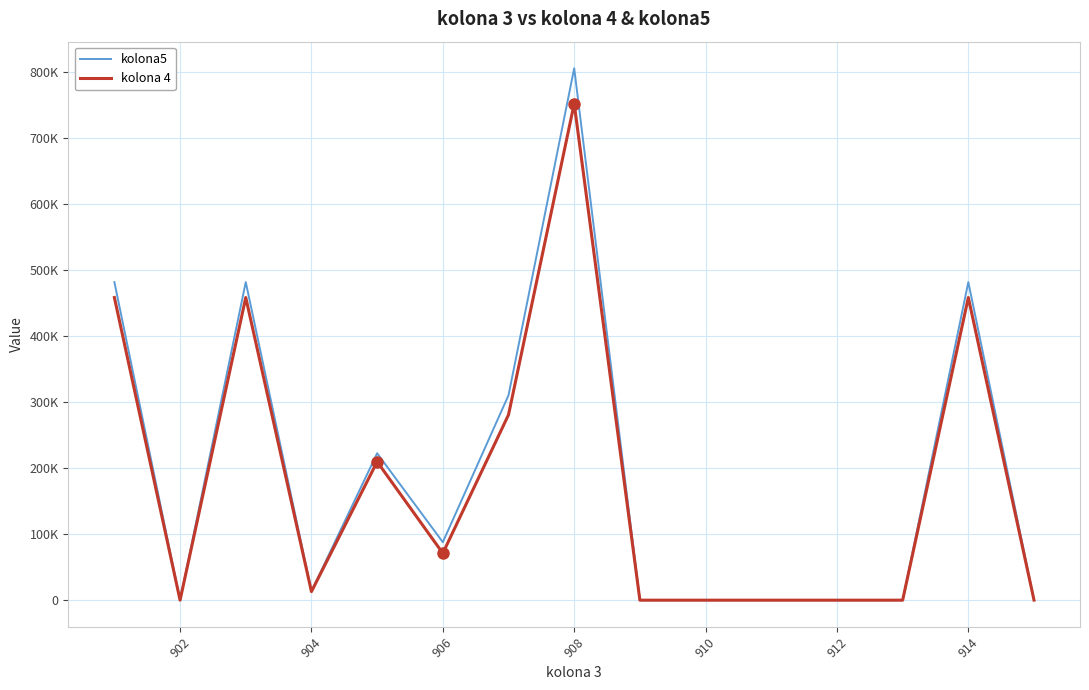

What is the difference between the maximum and minimum values in the kolona 4 series?

752488